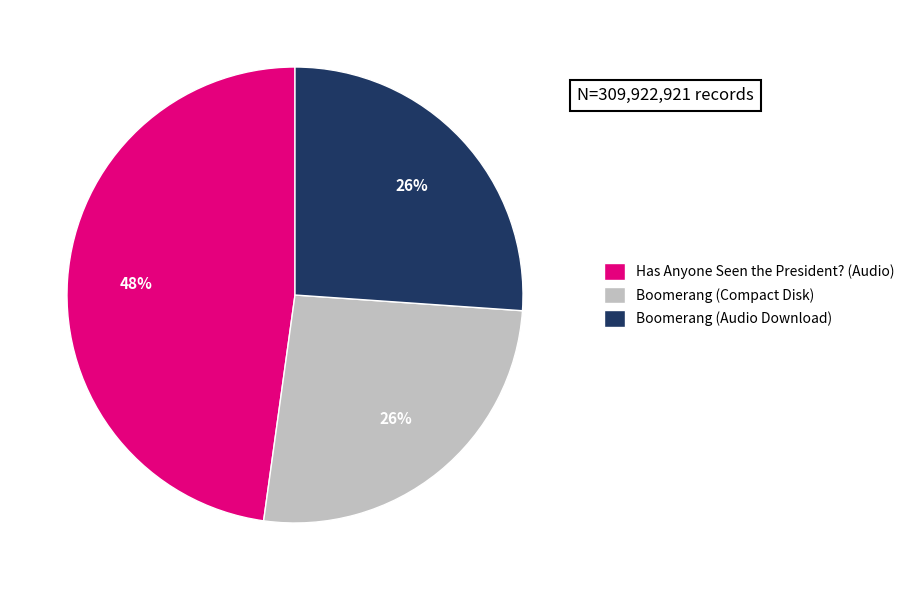

Combined, do Has Anyone Seen the President? (Audio) and Boomerang (Audio Download) account for over 50%?

Yes